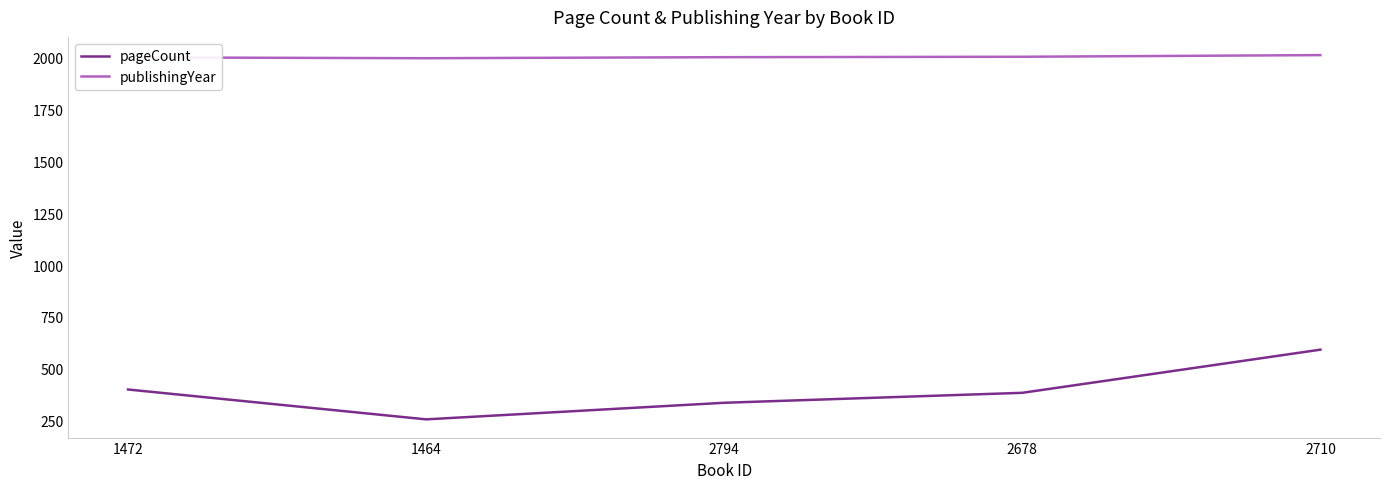

What is the difference between the maximum and minimum values in the pageCount series?

336